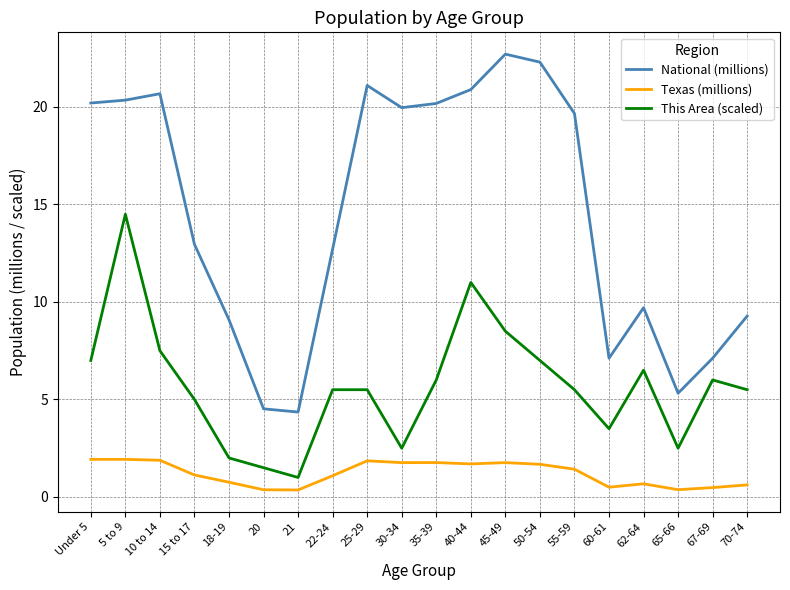

At which label does This Area (scaled) reach its minimum?

21